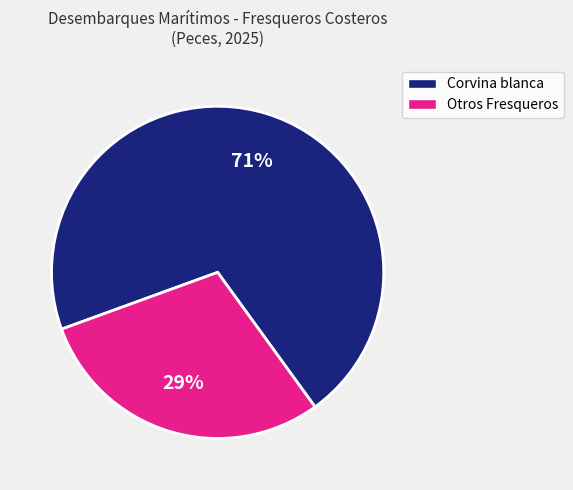

True or false: Corvina blanca accounts for 83% of the total.

False